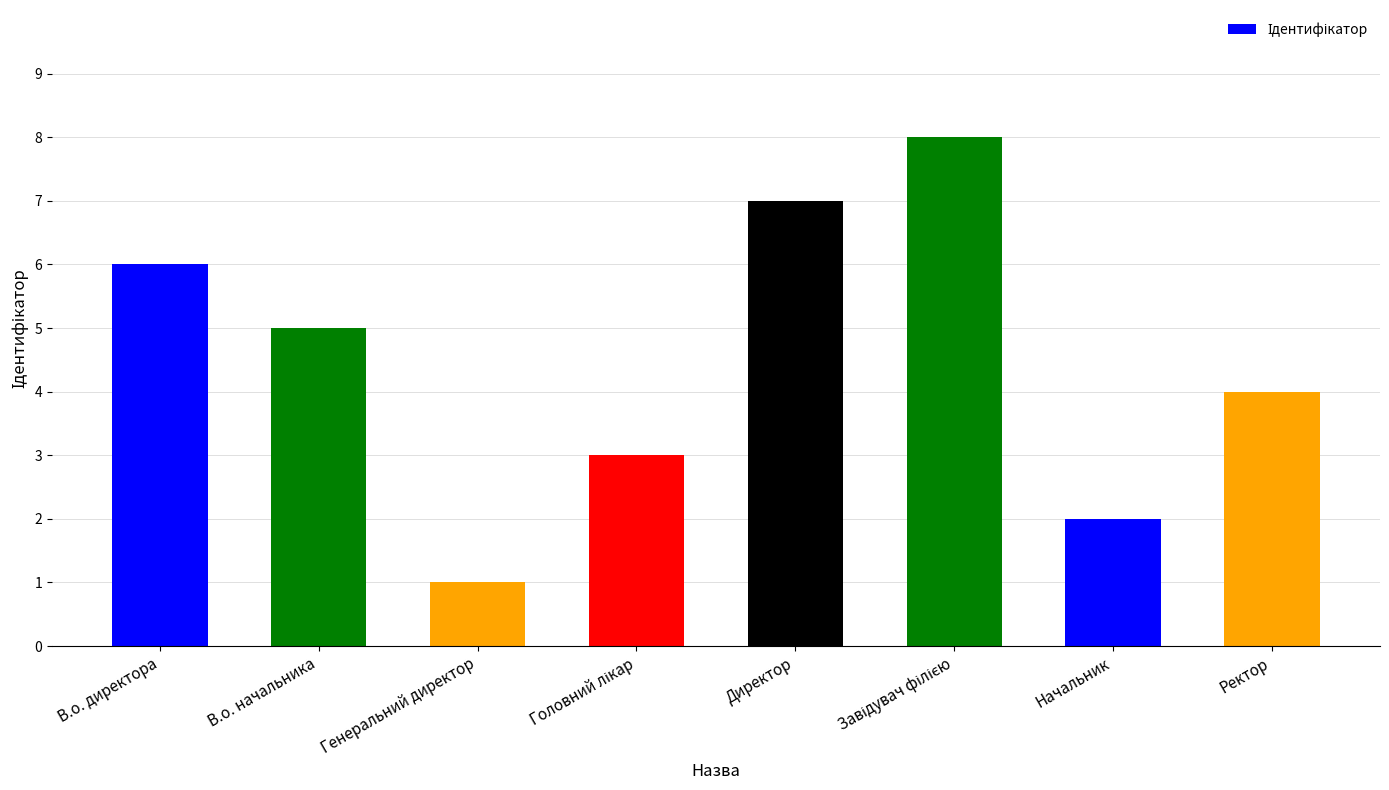

How many values are below 5?

4